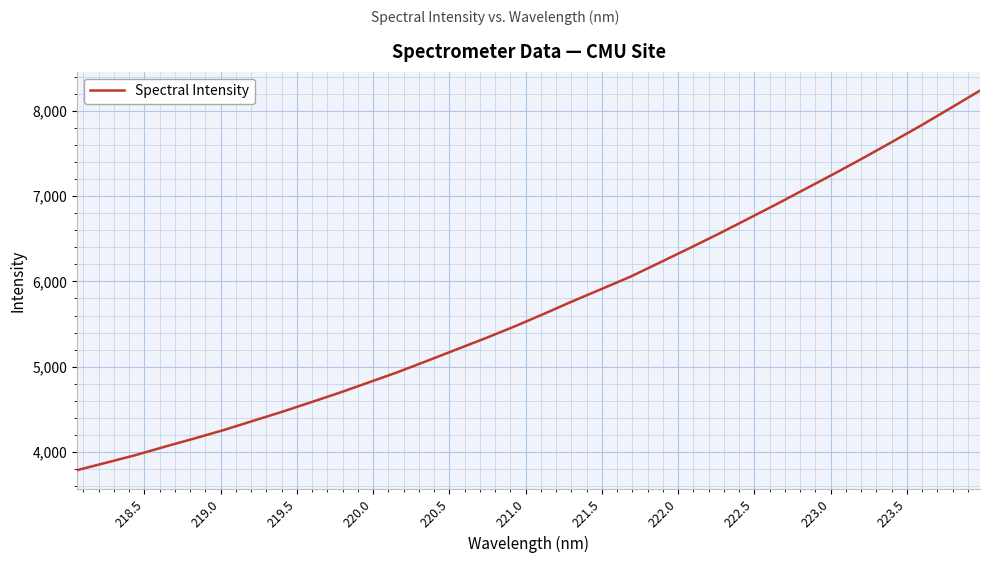

What is the greatest value displayed?

8237.6